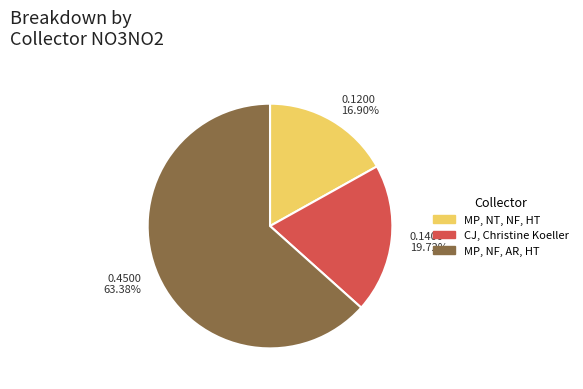

Which slice is the smallest?

0.1200 16.90%